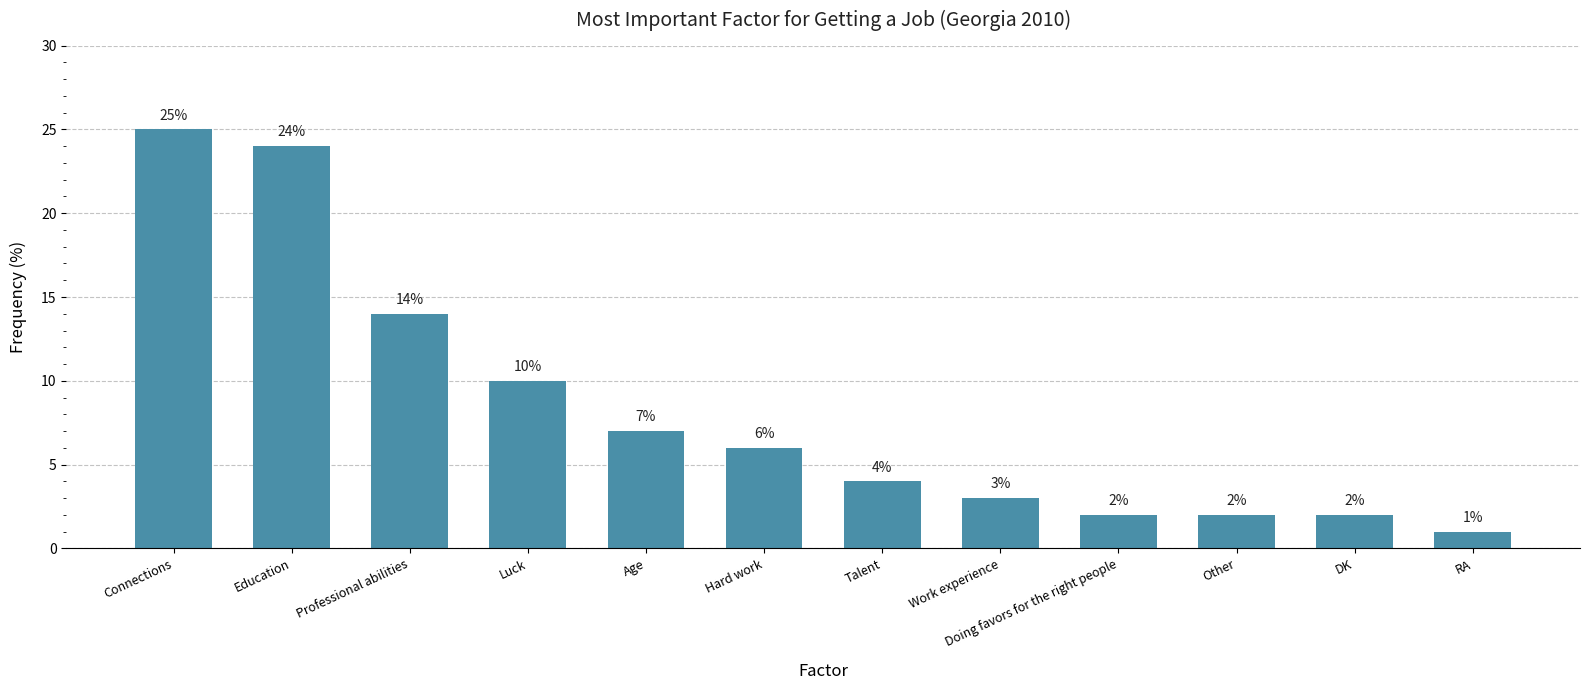

Reading left to right, what are all the values shown in this chart?

25	24	14	10	7	6	4	3	2	2	2	1